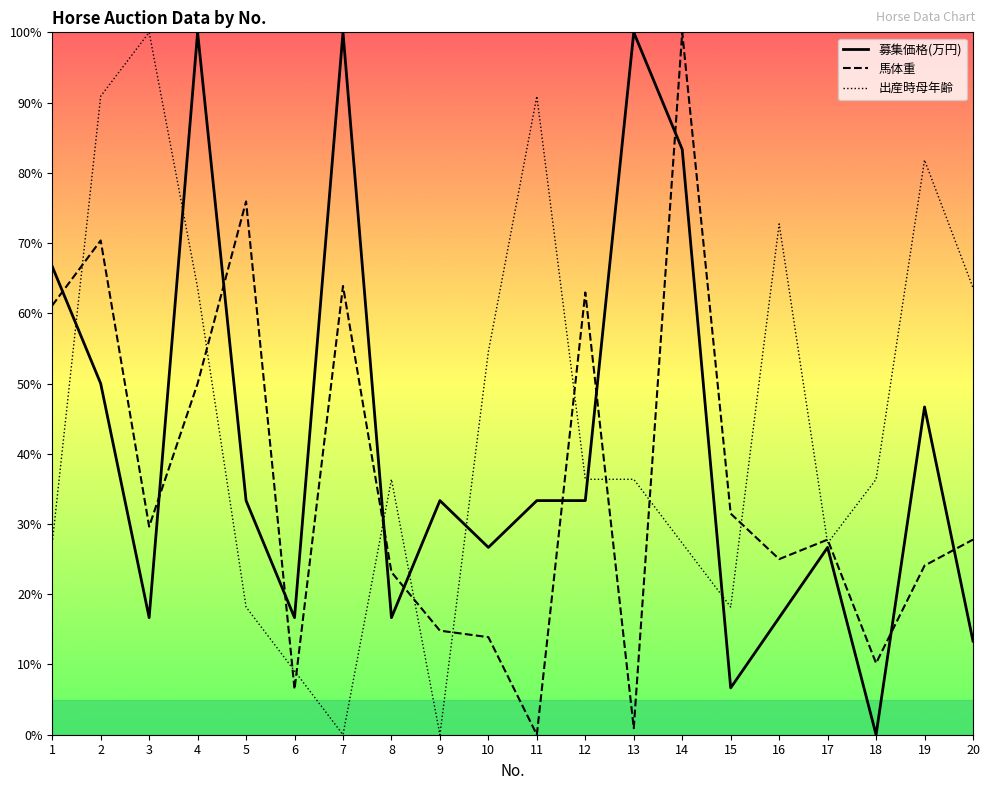

Which series has the largest total across all categories?

出産時母年齢